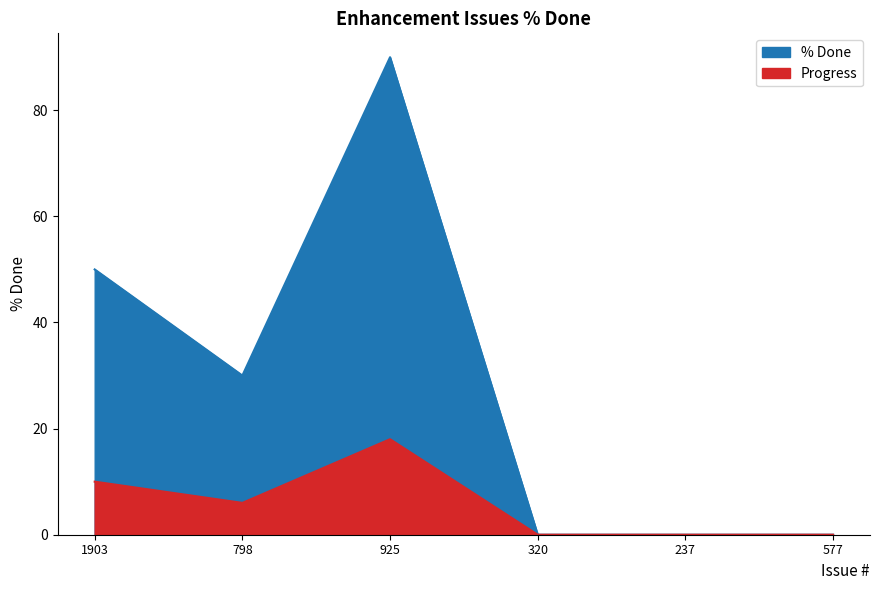

Reading right to left, extract all data points from this chart.

0	0	0	90	30	50